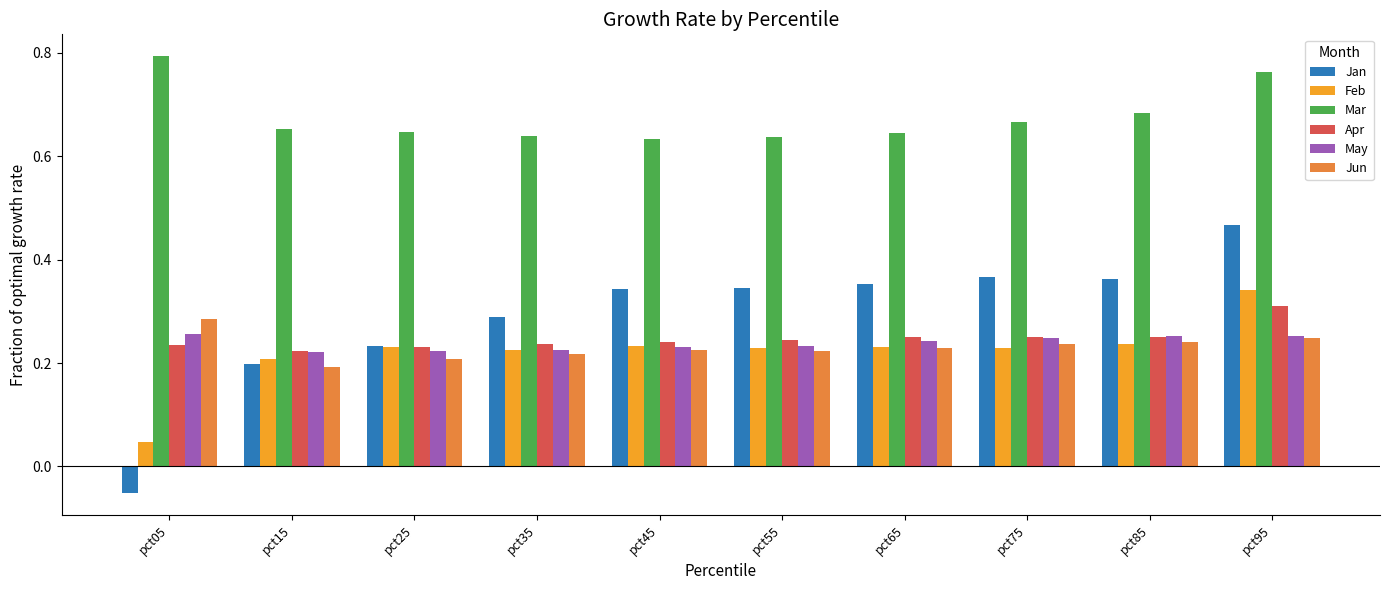

The May series shows 0.4 at pct95. True or false?

False